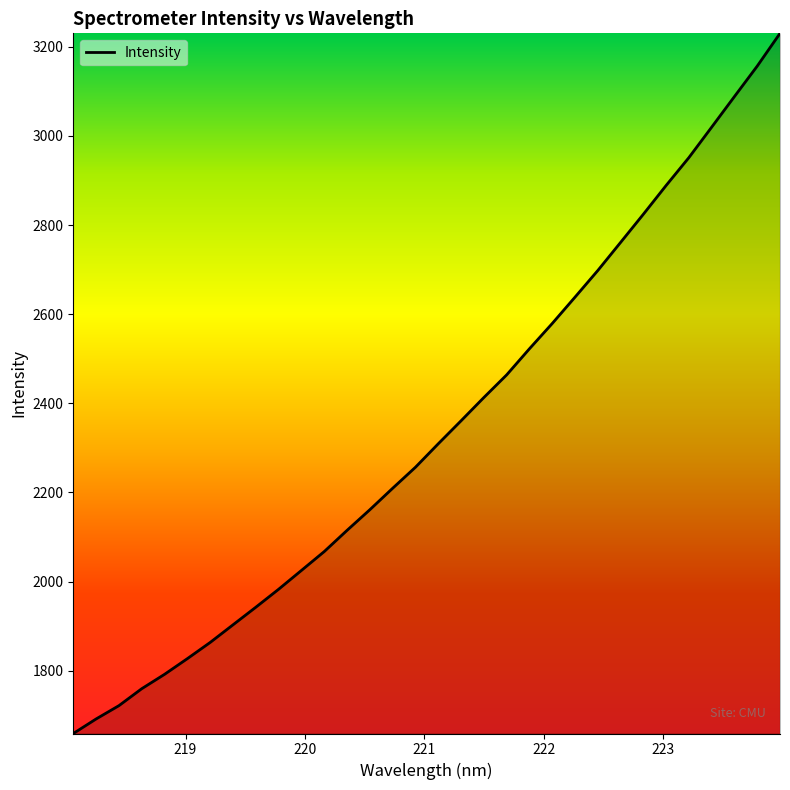

What is the maximum value shown in the chart?

3230.0